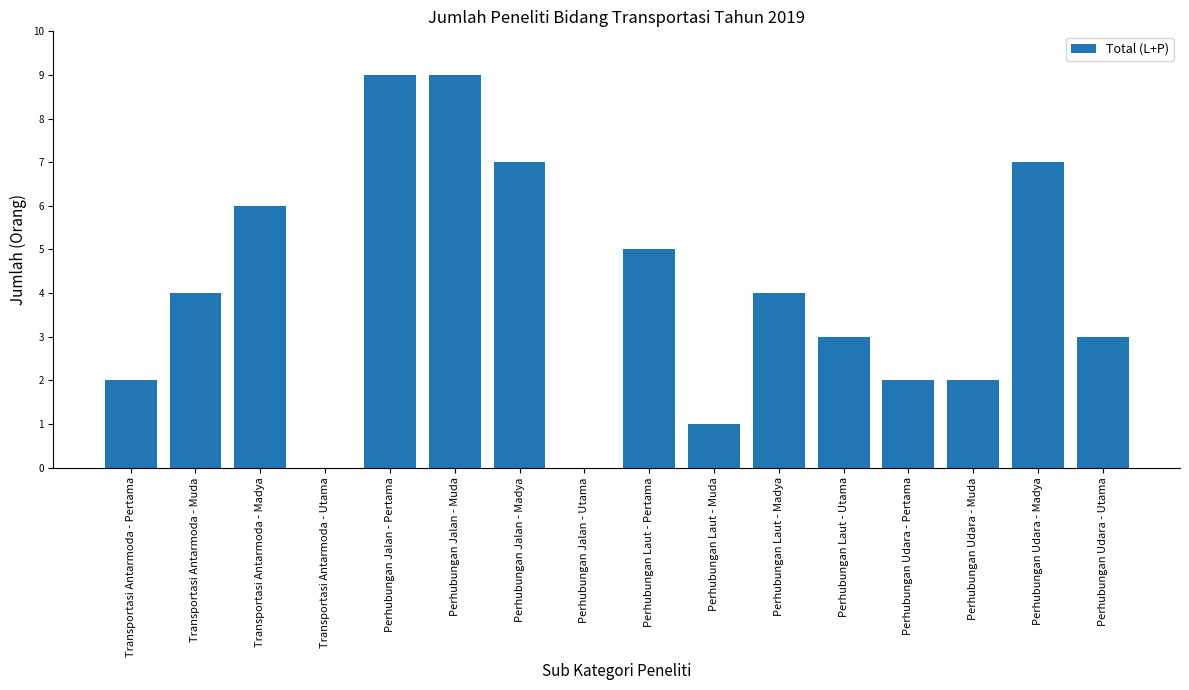

Are the bars horizontal?

No